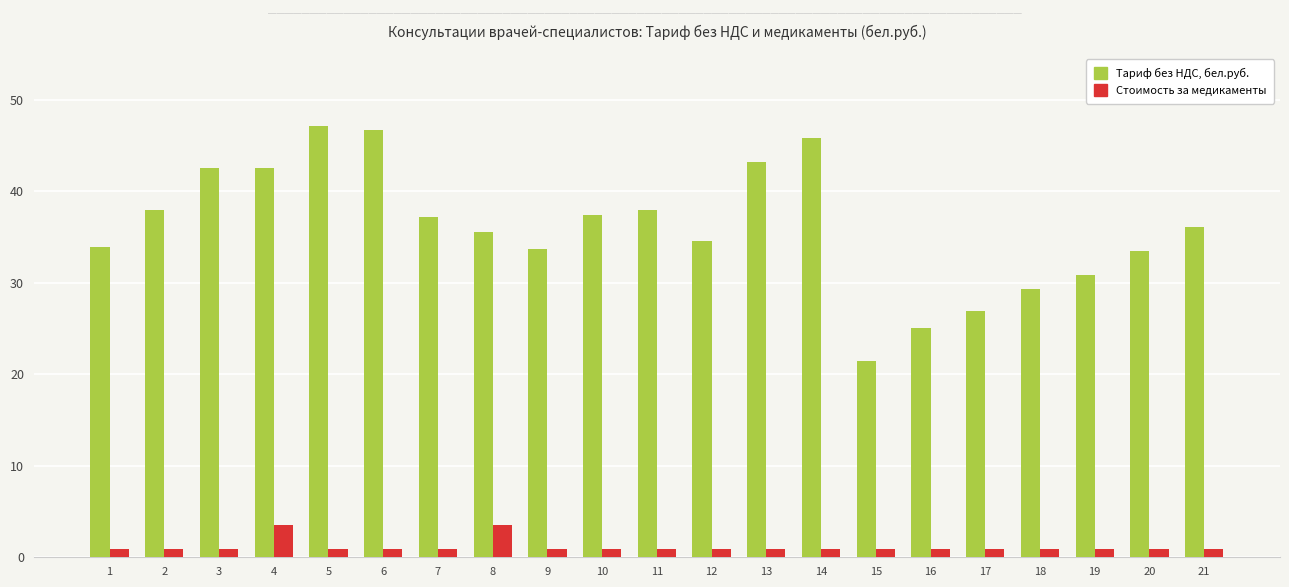

What is the greatest value displayed?

47.1